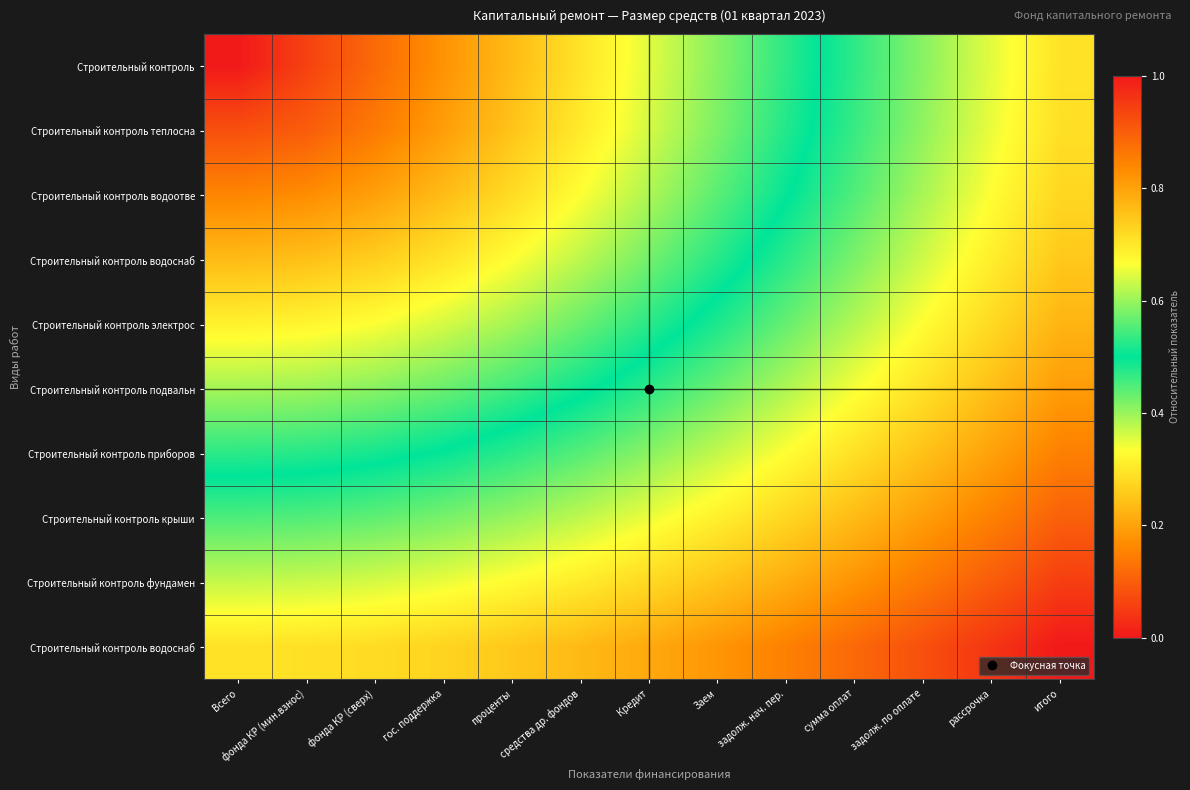

How many categories are shown in the chart?

13